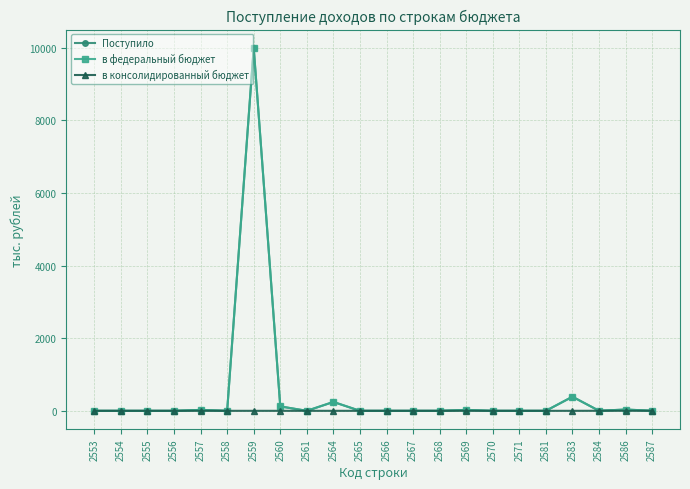

True or false: в федеральный бюджет has more than 0 interior local peaks.

True